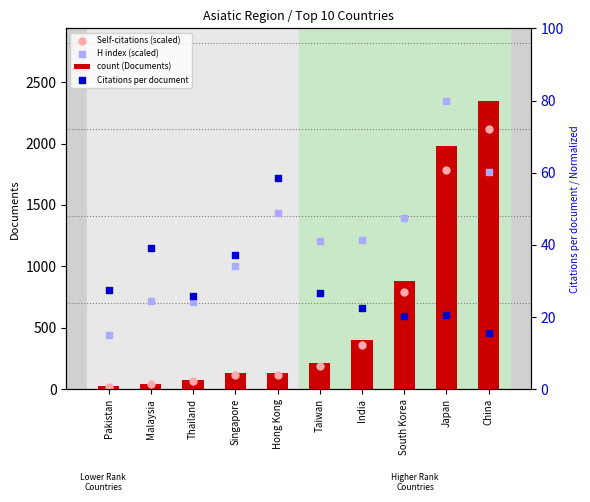

Which series contains the highest Y value?

count (Documents)